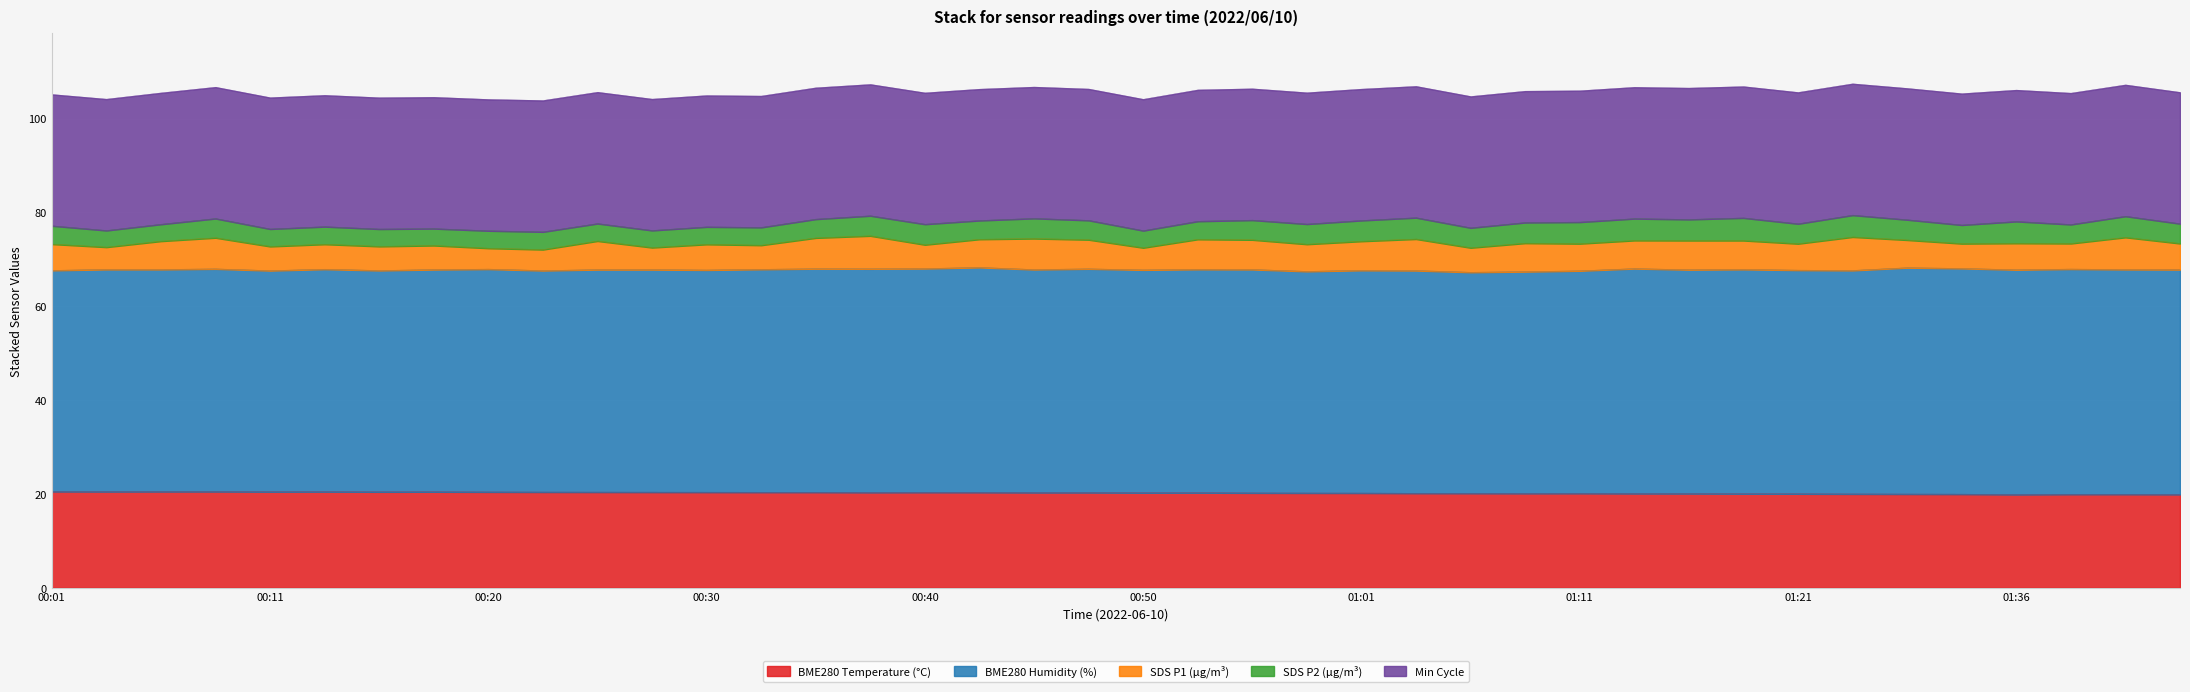

At which category does SDS_P2 reach its first local peak?

00:08